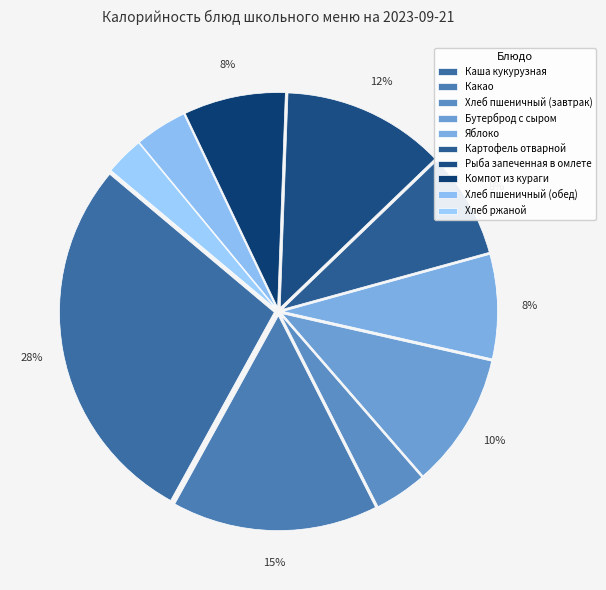

What percentage is NOT represented by Какао?

84.5%